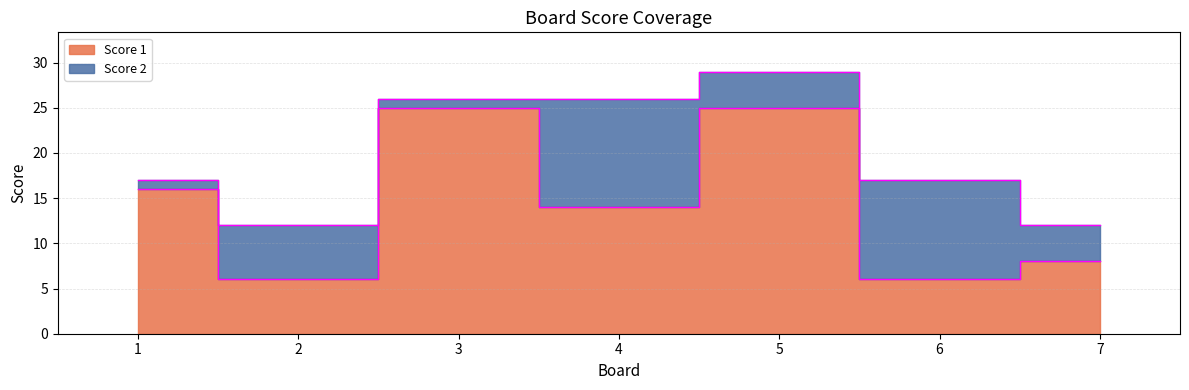

What is the difference between the maximum and minimum values?

19